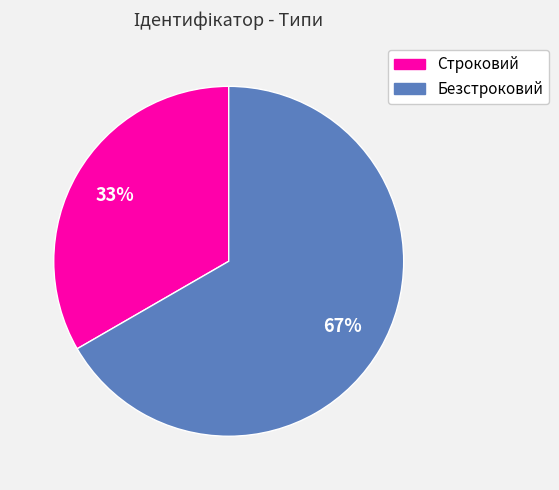

Is it true that Безстроковий is 73% of the pie?

False